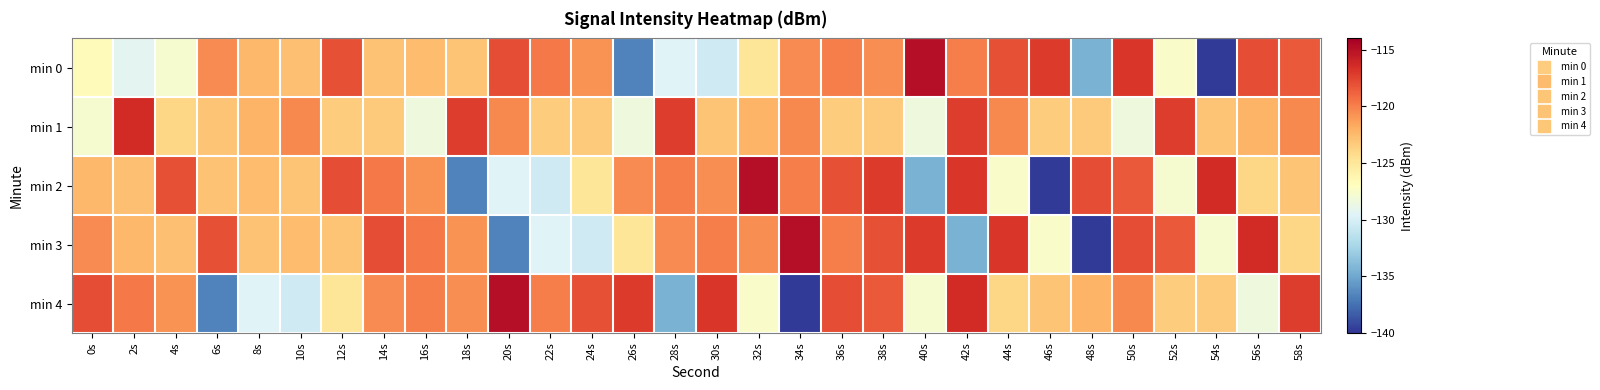

Between 32s and 46s, which series saw the biggest shift?

min 2